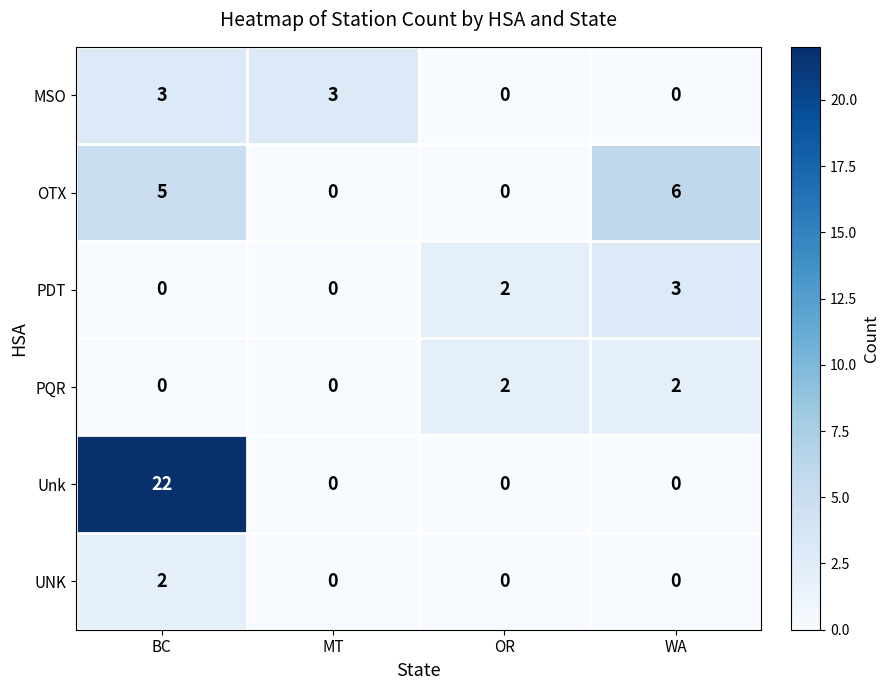

What is the maximum value shown in the chart?

22